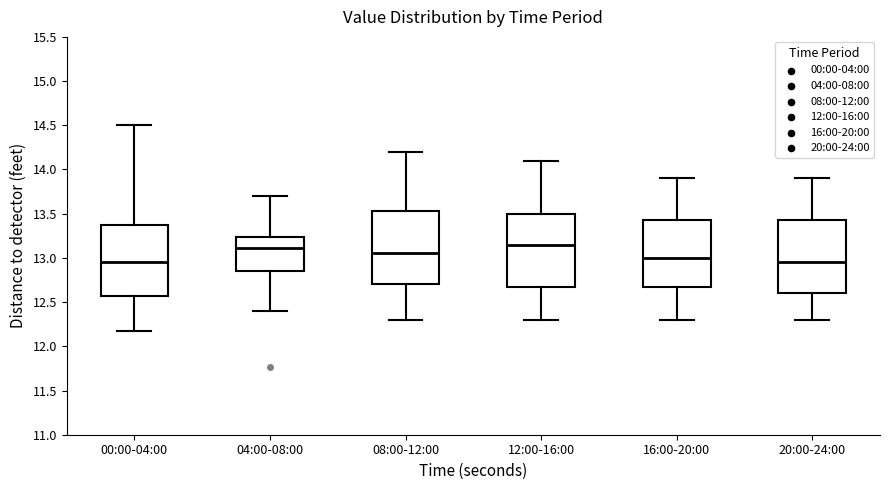

Reading left to right, transcribe this box plot: for each box, give where its median line is, the range the box spans, and where its two whiskers end, as read against the y-axis. The values are not printed on the chart, so give them approximately, as read against the axis.

00:00-04:00: median 12.95, box 12.55 to 13.40, whiskers 12.15 to 14.50
04:00-08:00: median 13.10, box 12.85 to 13.25, whiskers 12.40 to 13.70
08:00-12:00: median 13.05, box 12.70 to 13.55, whiskers 12.30 to 14.20
12:00-16:00: median 13.15, box 12.70 to 13.50, whiskers 12.30 to 14.10
16:00-20:00: median 13.00, box 12.70 to 13.45, whiskers 12.30 to 13.90
20:00-24:00: median 12.95, box 12.60 to 13.45, whiskers 12.30 to 13.90